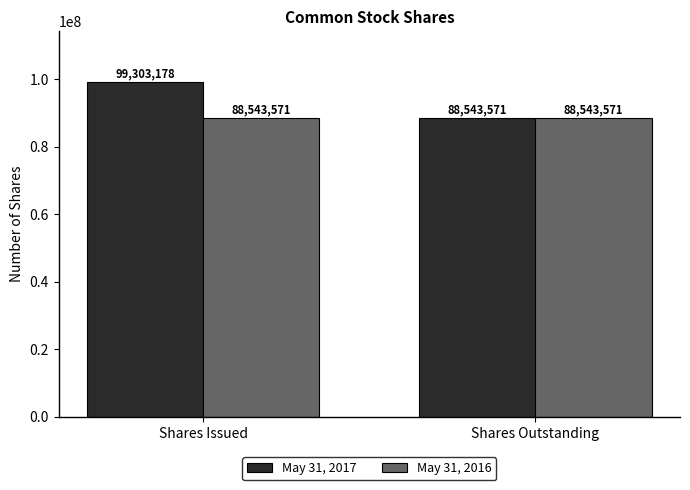

Is the value of May 31, 2017 at Shares Issued greater than the value of May 31, 2016 at Shares Issued?

Yes